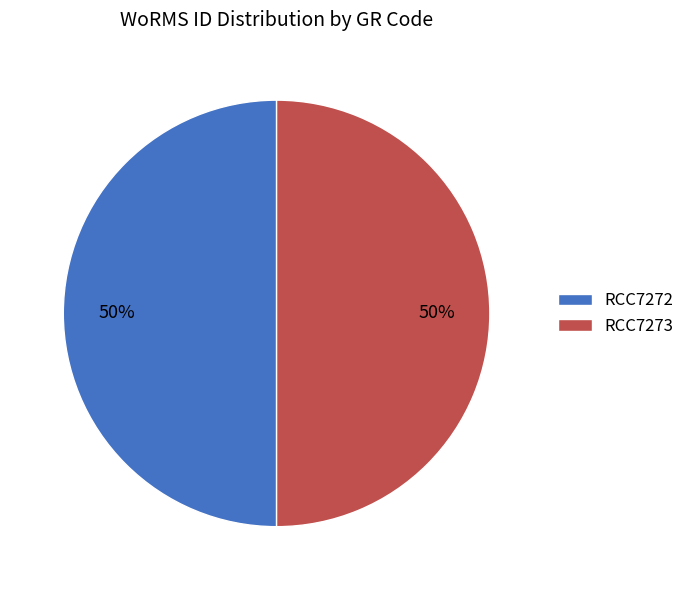

Combined, do RCC7272 and RCC7273 account for over 50%?

Yes